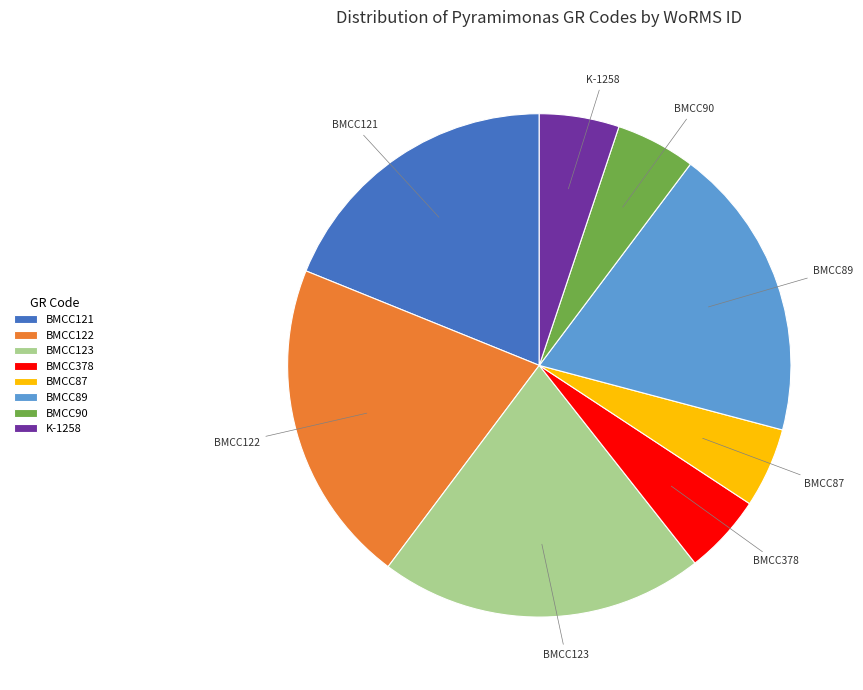

Is it true that BMCC121 is 19% of the pie?

True